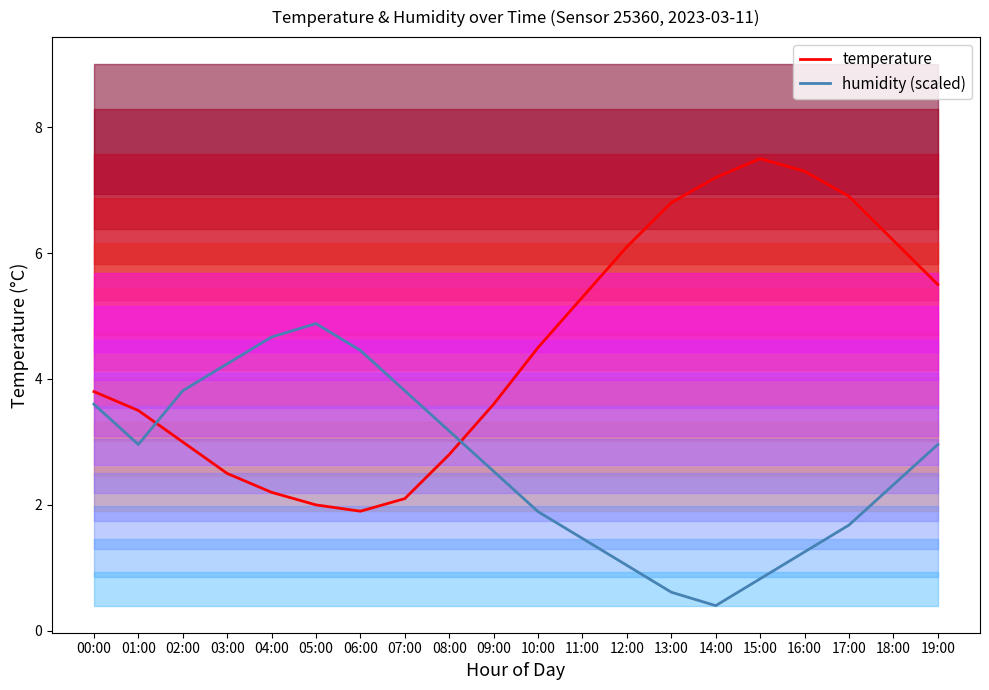

How many values in the humidity (scaled) series are below 2?

8